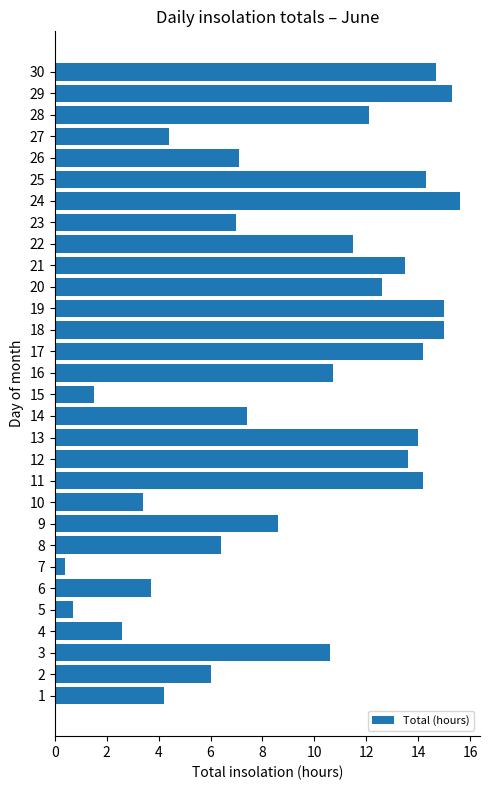

The chart shows a value of 4.6 at 21. True or false?

False